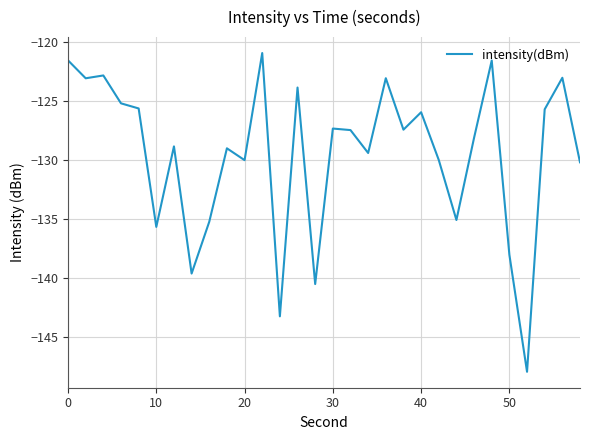

What is the smallest value displayed?

-147.9